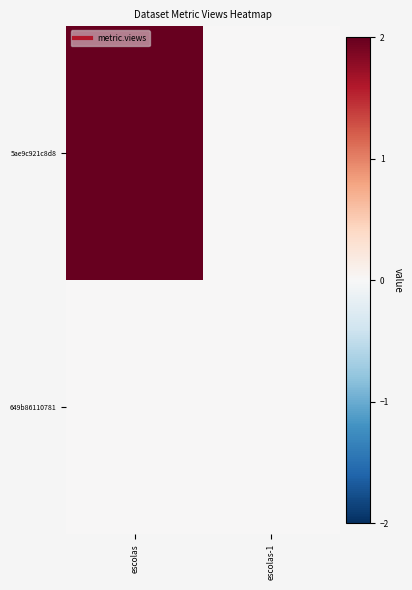

At which category does the chart reach its minimum across all series?

escolas-1